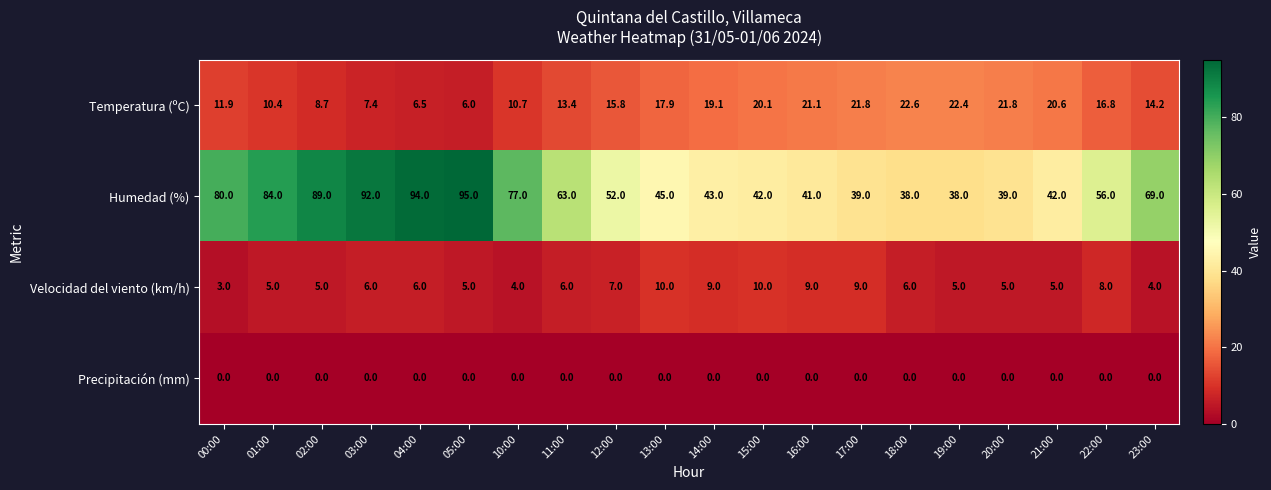

What is the maximum value shown in the chart?

95.0